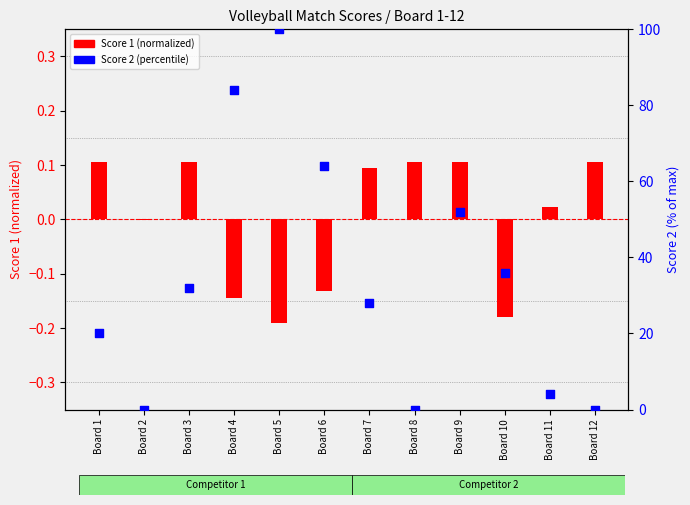

At which category is the sum across all series the highest?

Board 5